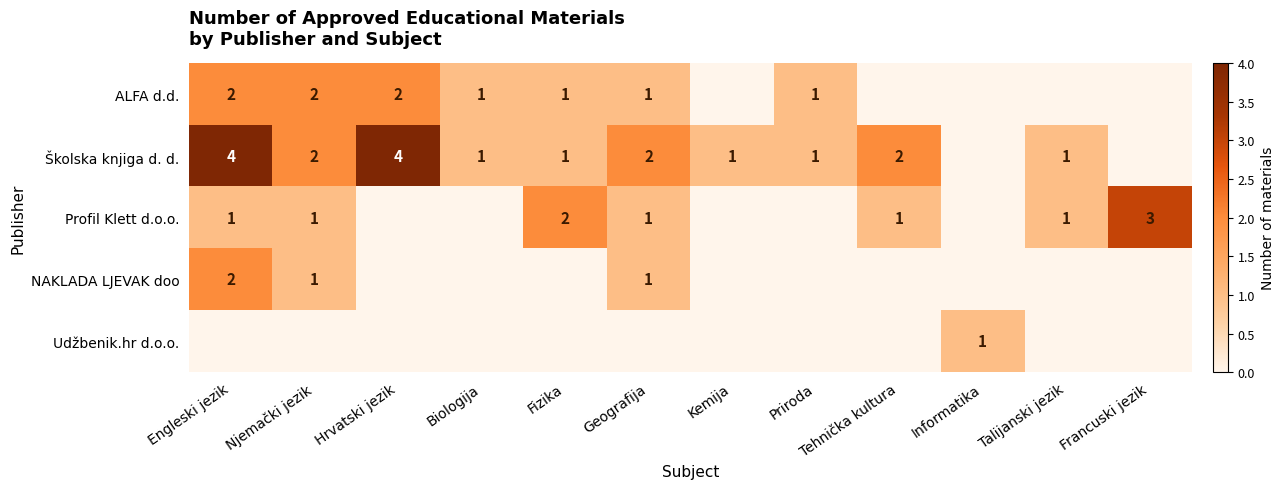

Is it true that ALFA d.d. equals 1 at Biologija?

True